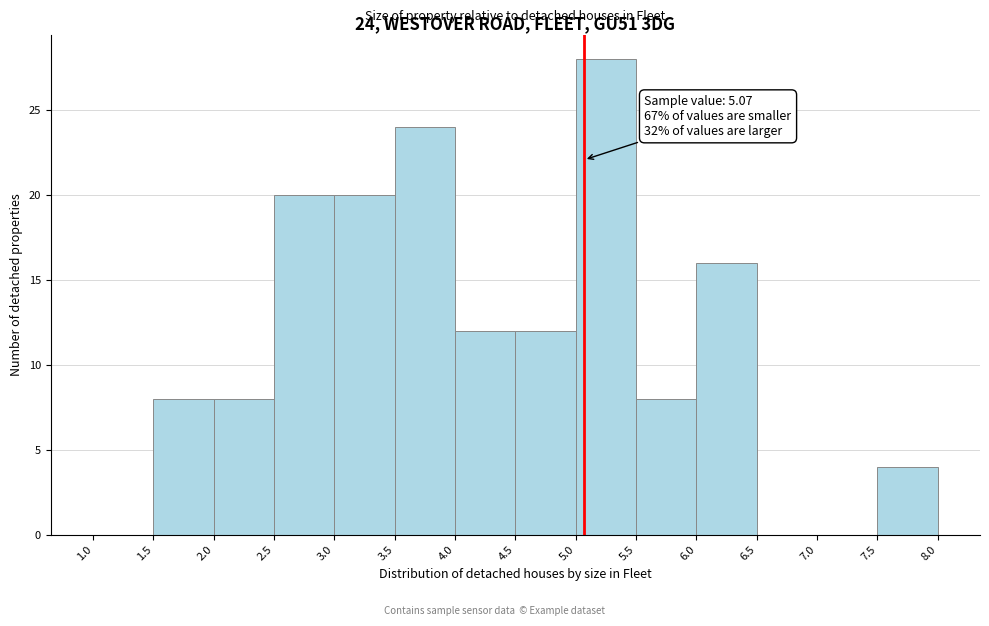

Over which range of the x-axis is the bar tallest?

5.0 to 5.5